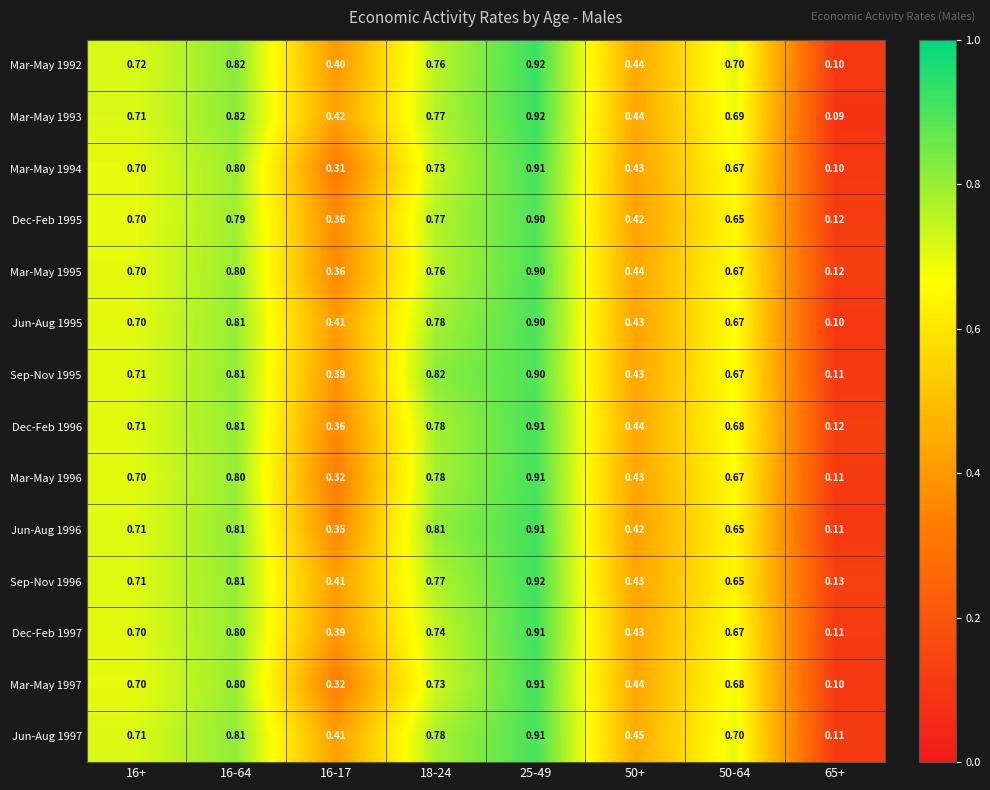

How many categories are shown in the chart?

8